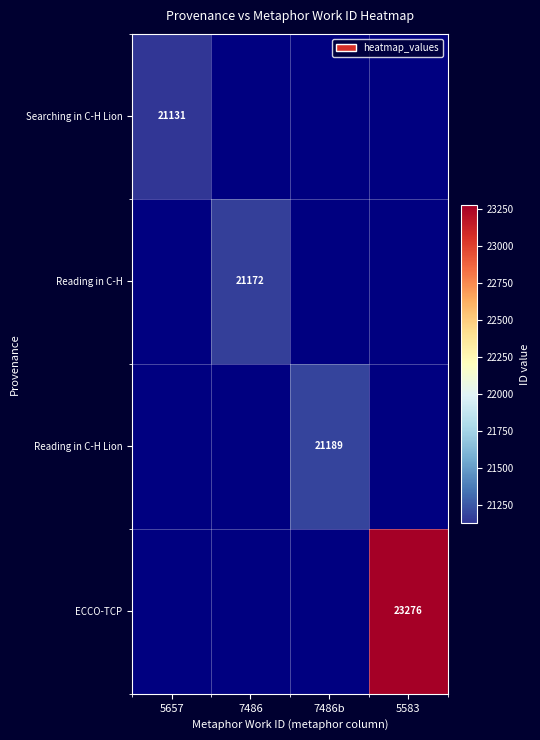

What is the maximum value shown in the chart?

23276.0